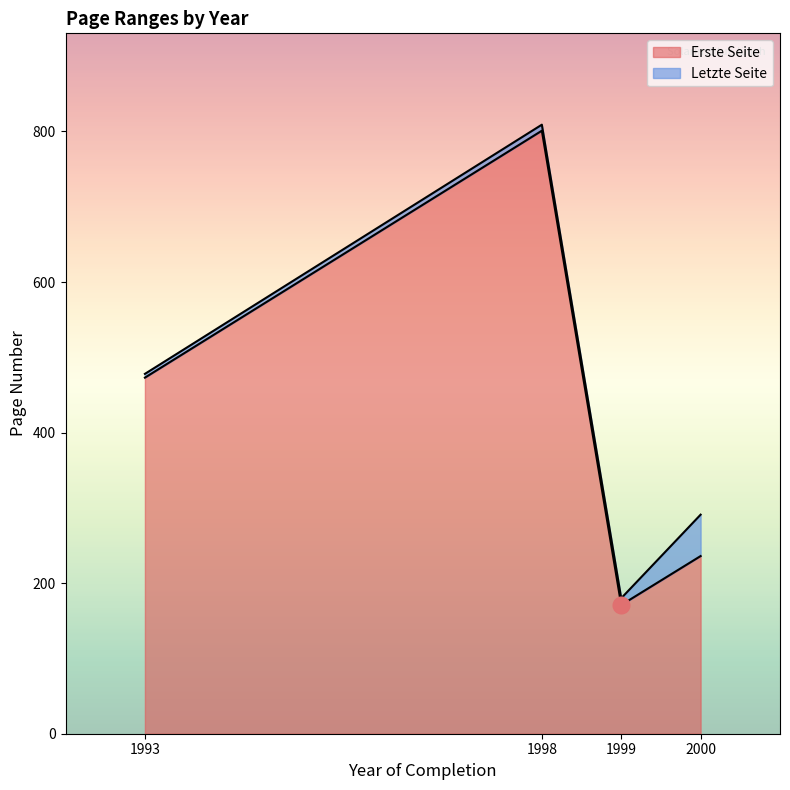

Rank the categories by Erste Seite value from lowest to highest.

1999, 2000, 1993, 1998